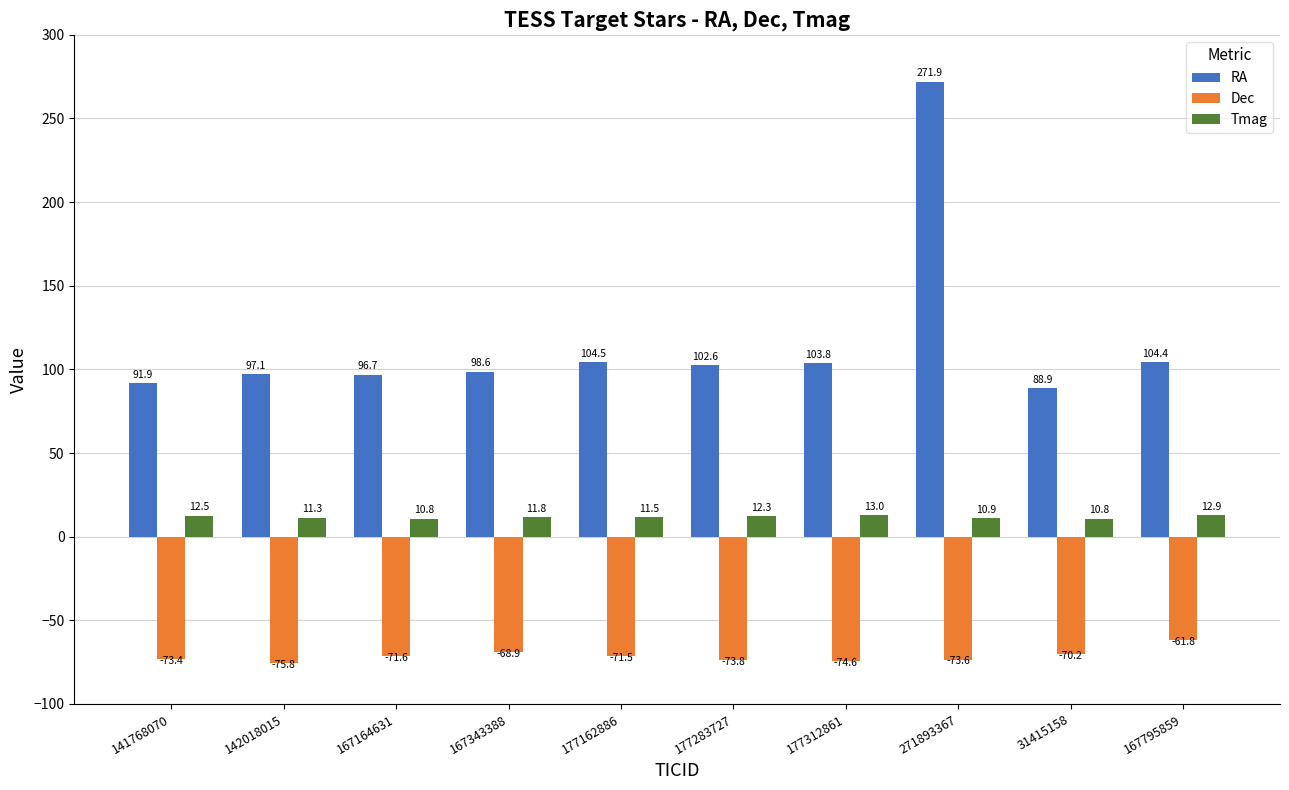

How many values in the RA series are below 102?

5